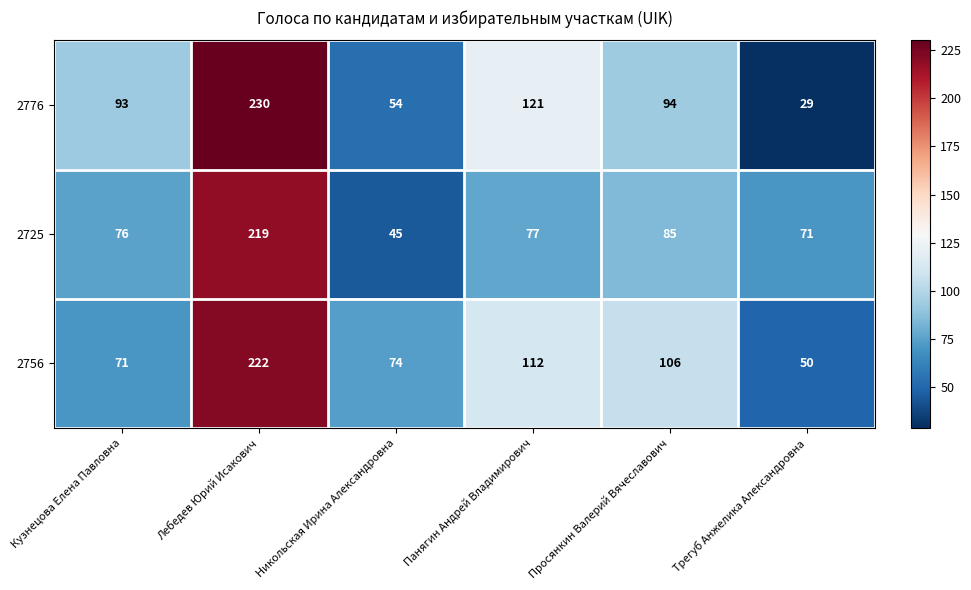

Which series has the largest range (max minus min)?

2776